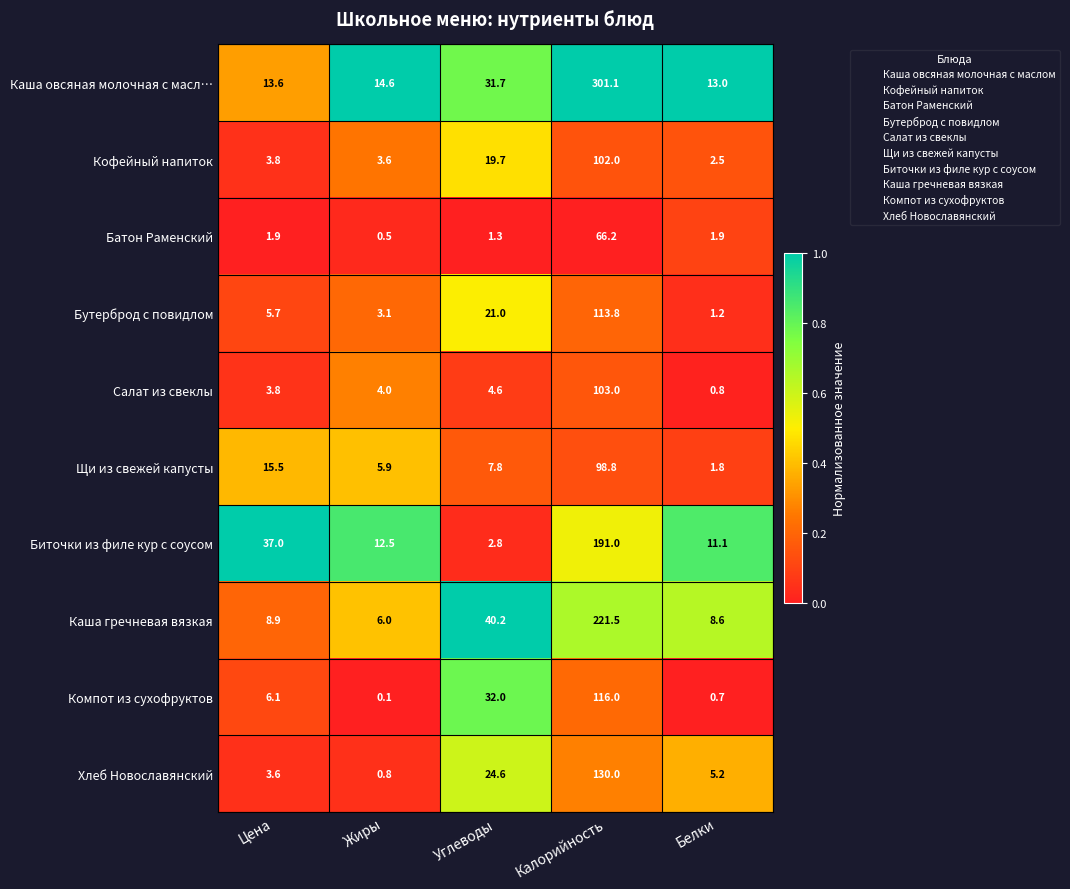

What is the difference between the maximum and minimum values in the Бутерброд с повидлом series?

112.6